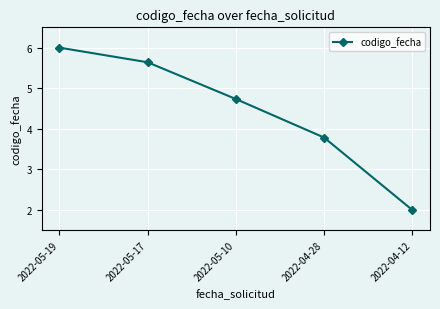

Which category has the highest value across all series?

2022-05-19